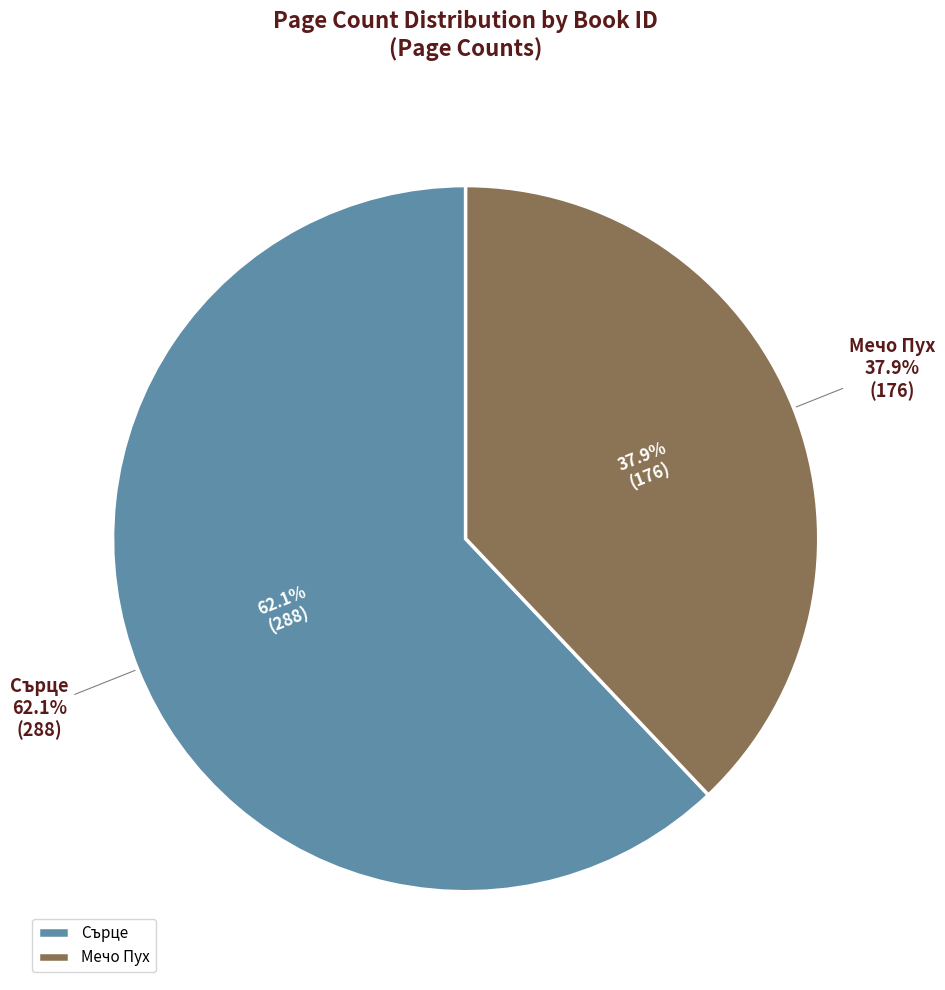

How many segments does this pie chart have?

2